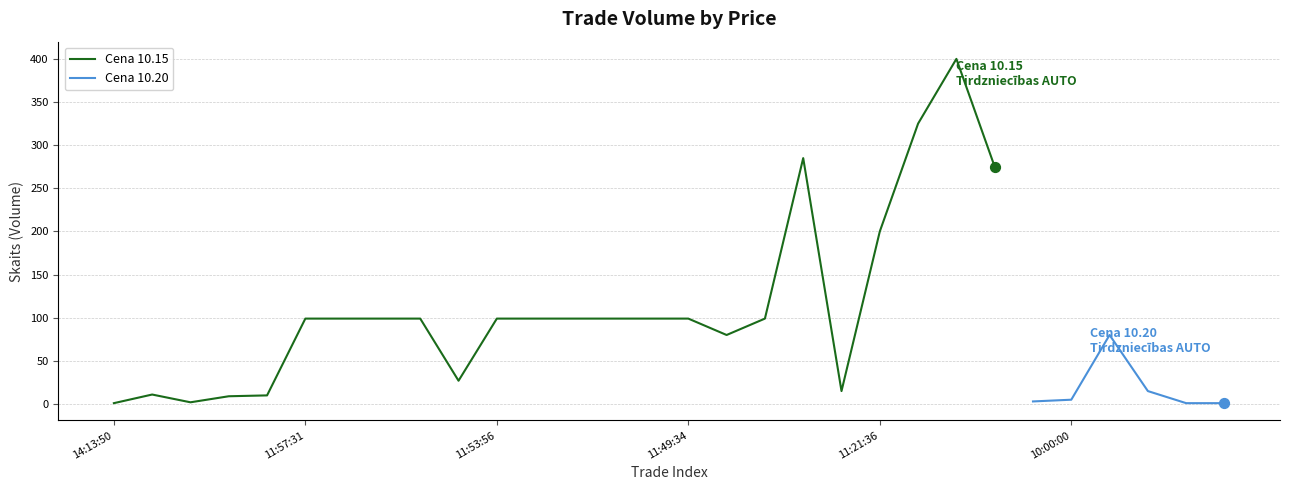

Which has a higher value, 11:58:32 or 11:49:26?

11:49:26